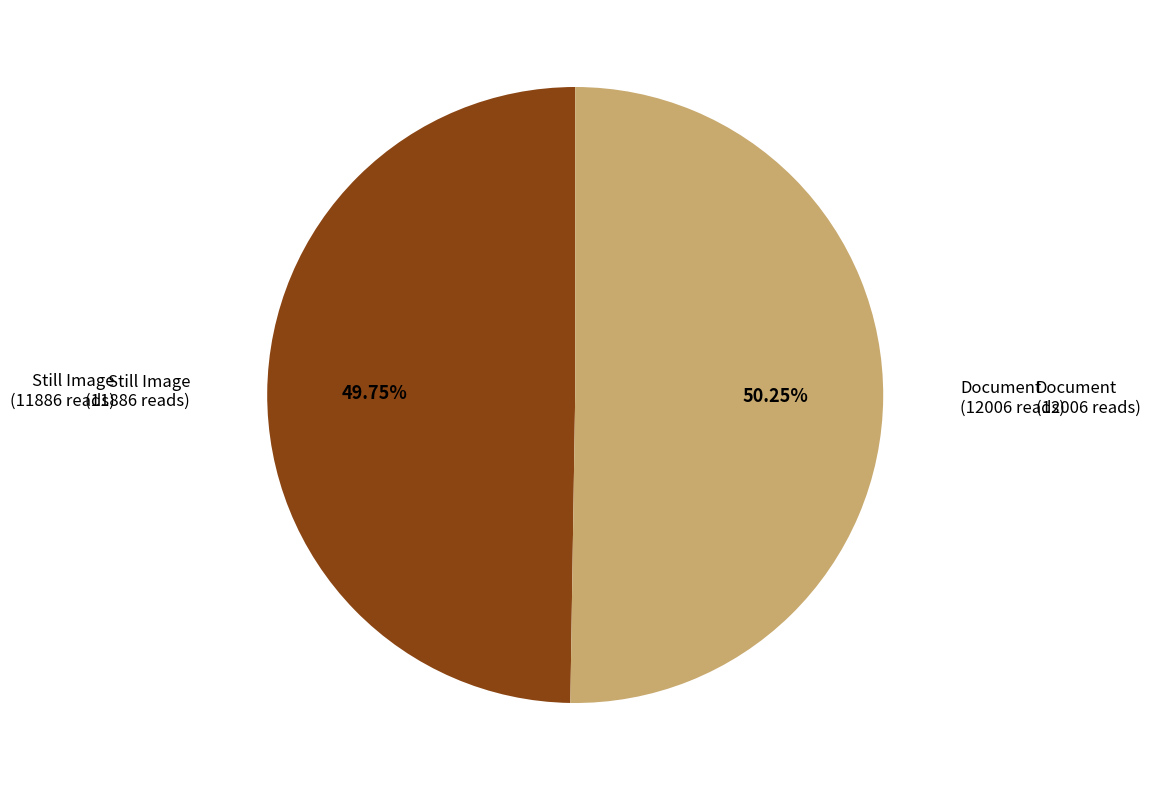

Is there a majority slice in this chart?

Yes